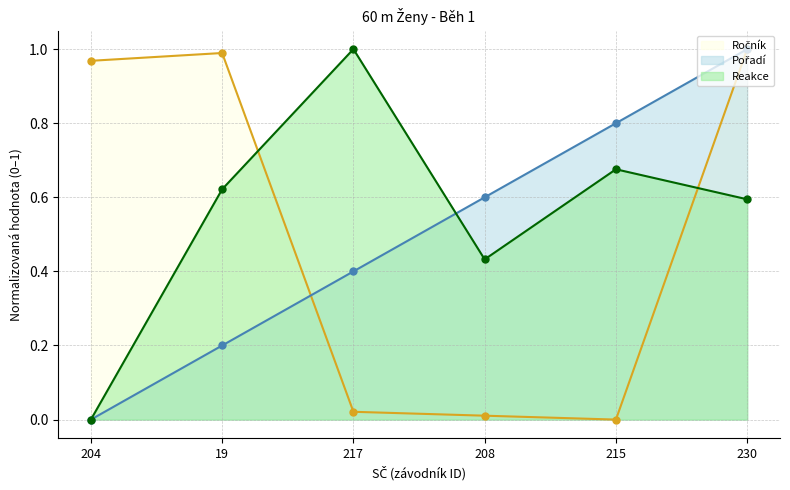

Reading left to right, list all the values displayed in this chart.

Ročník: 1.0	1.0	0.0	0.0	0.0	1.0
Pořadí: 0.0	0.2	0.4	0.6	0.8	1.0
Reakce: 0.0	0.6	1.0	0.4	0.7	0.6